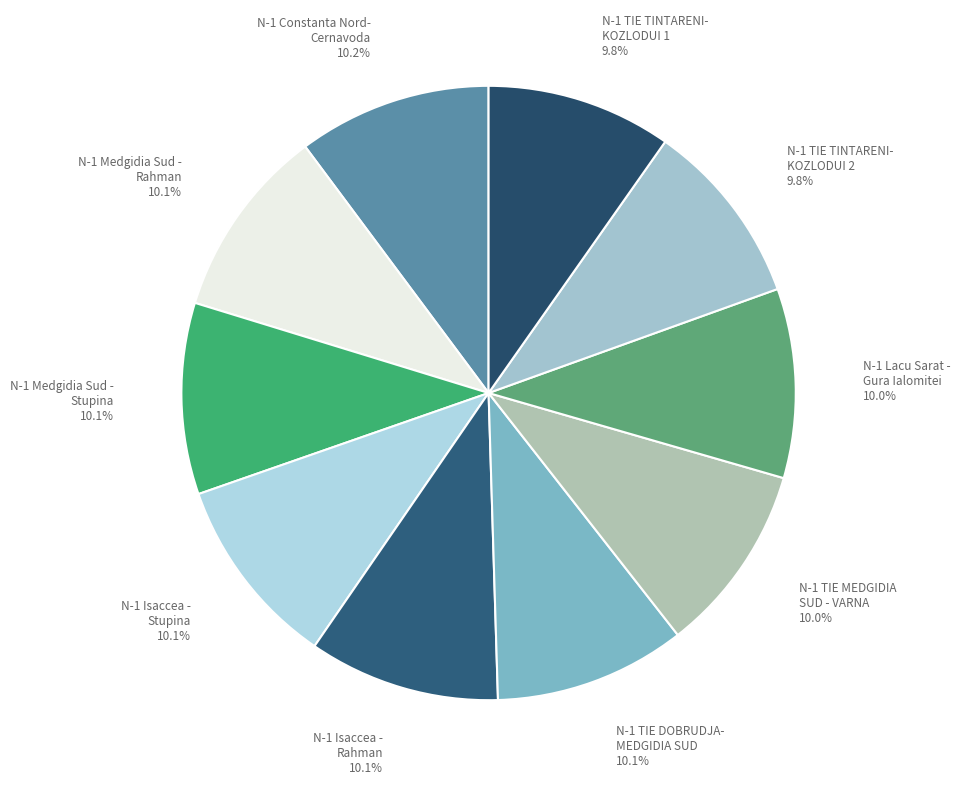

Is there any slice that represents more than half of the pie?

No